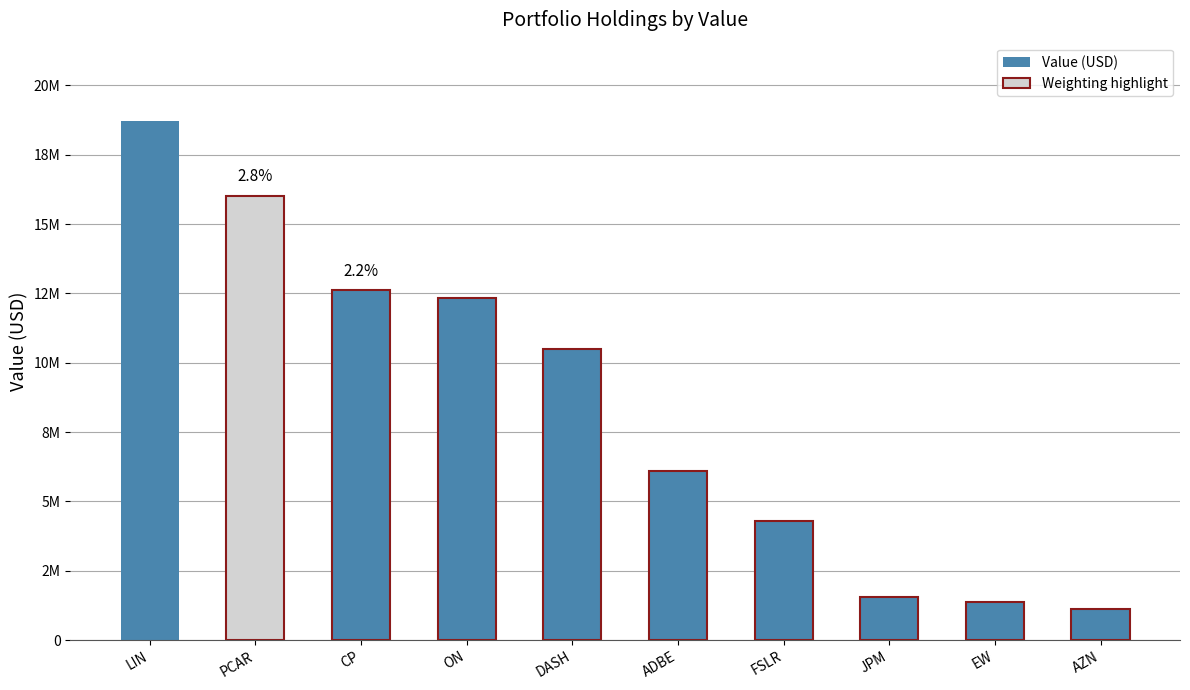

The chart shows a value of 10490040 at DASH. True or false?

True